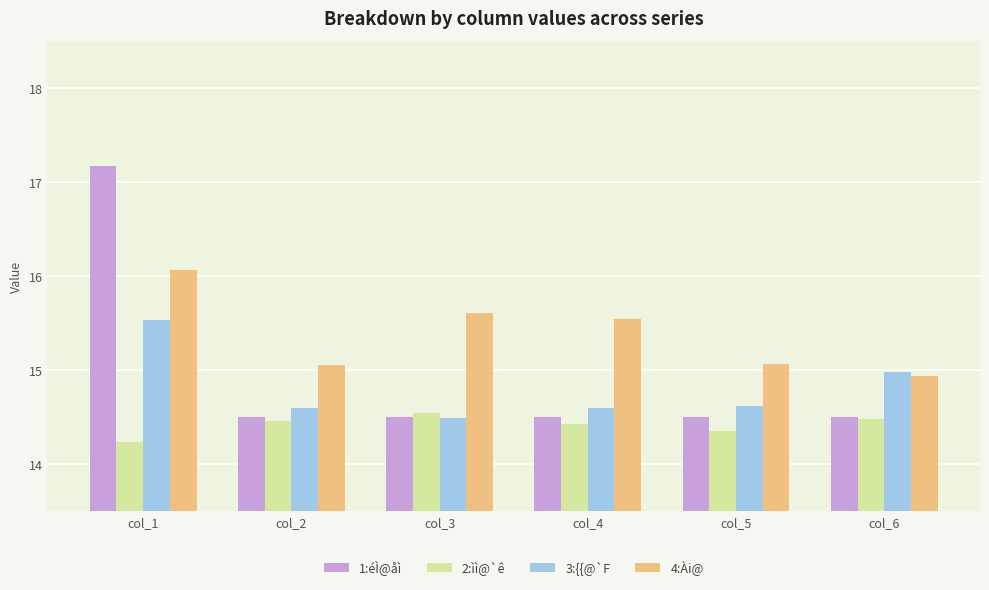

Which label corresponds to the smallest value in the chart?

col_1